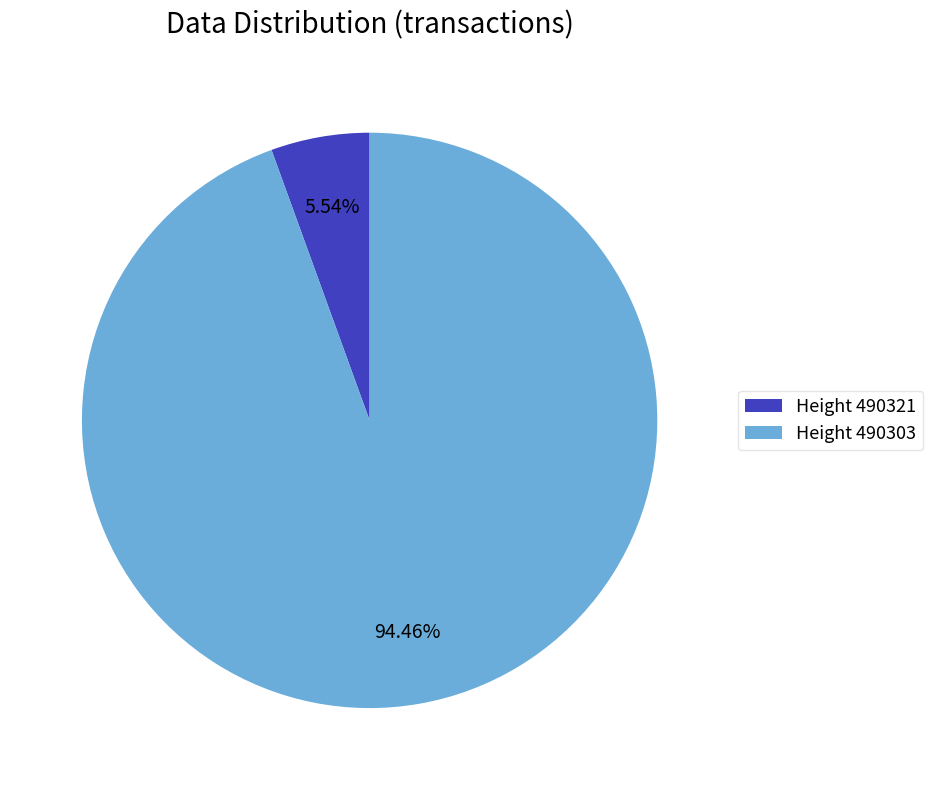

Rank the categories by value from highest to lowest.

Height 490303, Height 490321